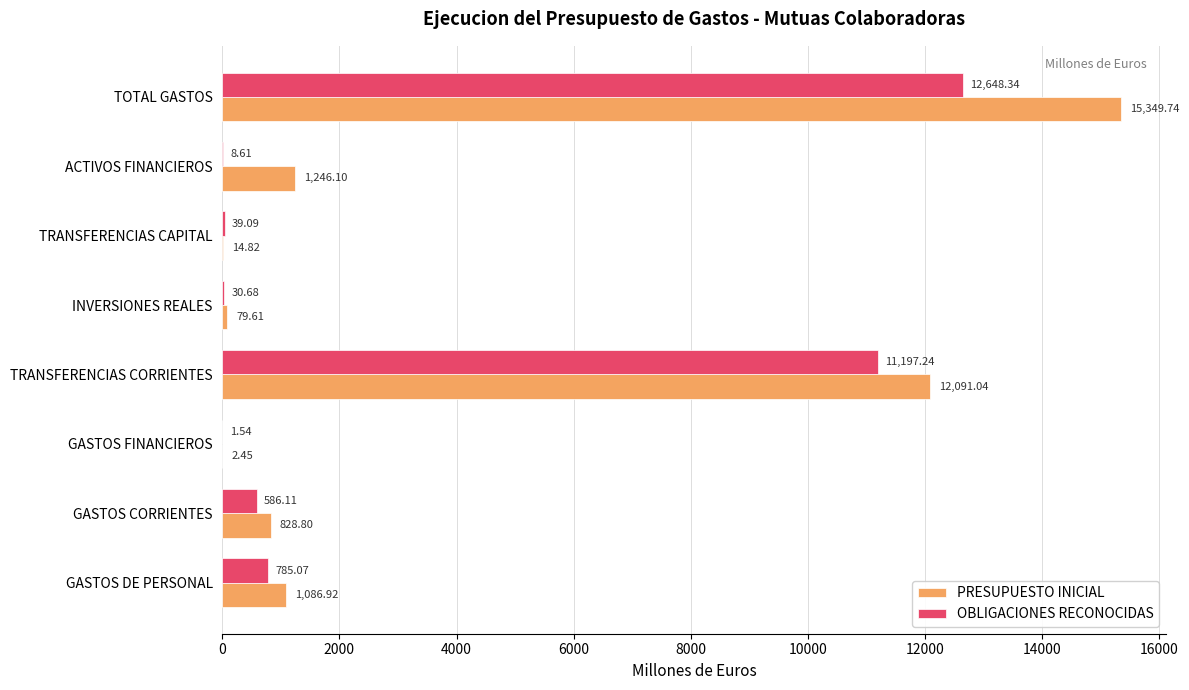

How many data points does each series have?

8